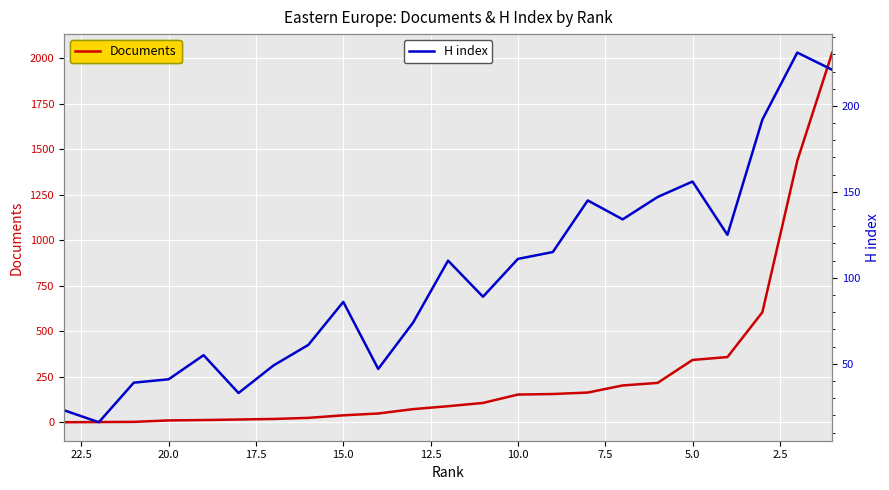

Rank the series by their maximum value, from lowest to highest.

H index, Documents